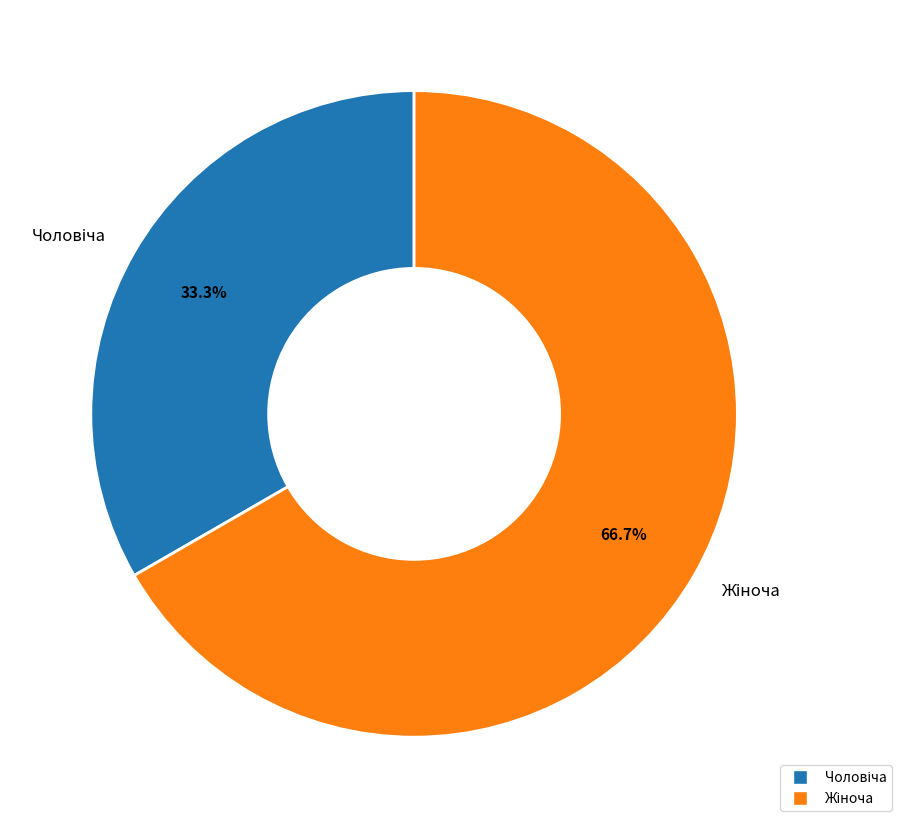

Is there any slice that represents more than half of the pie?

Yes